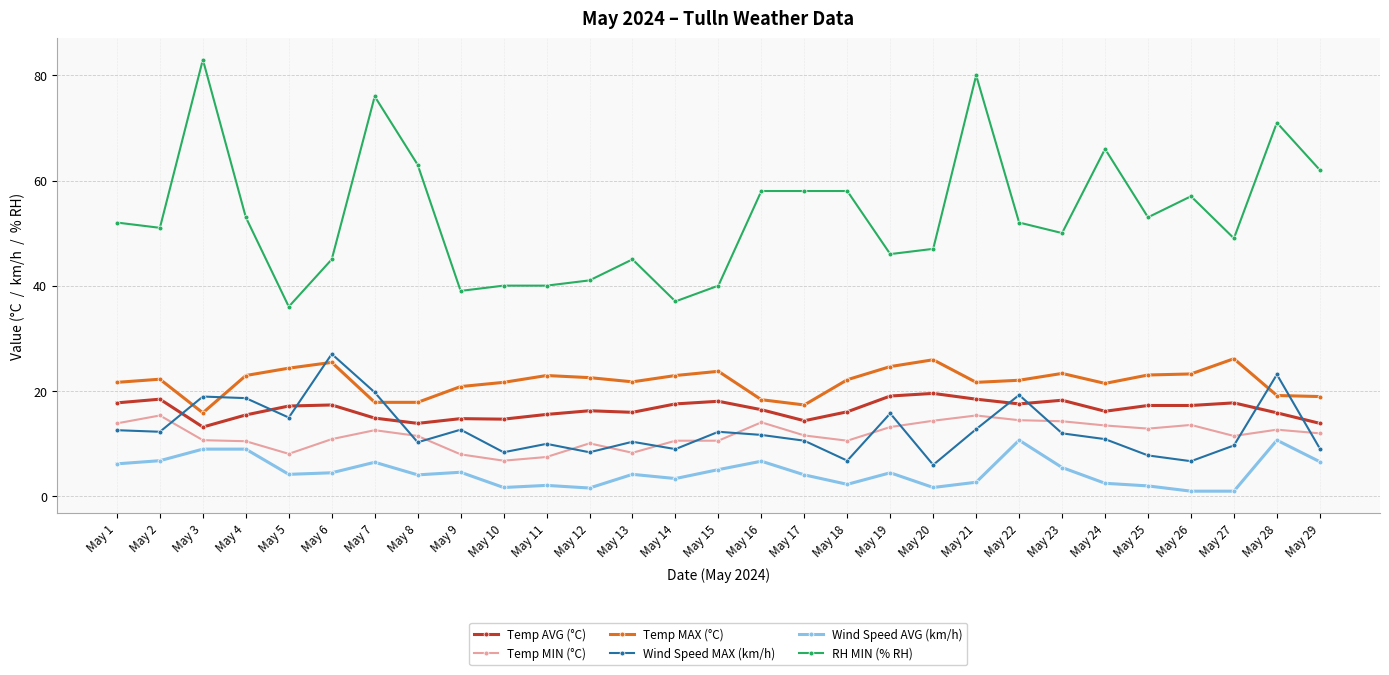

How many lines are shown in the chart?

6